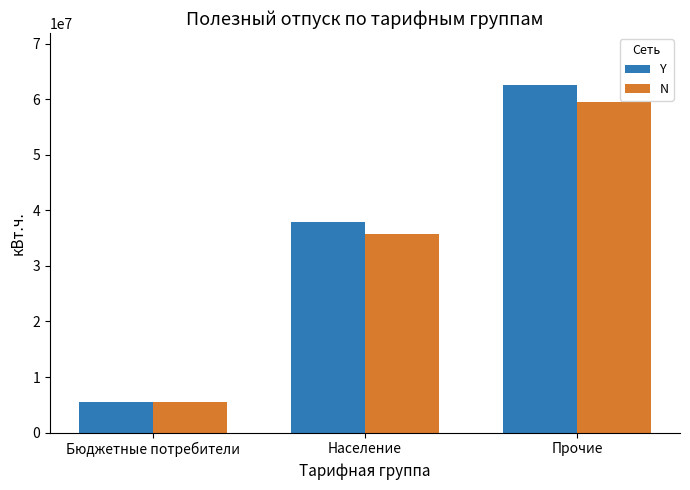

What is the smallest value displayed?

5432866